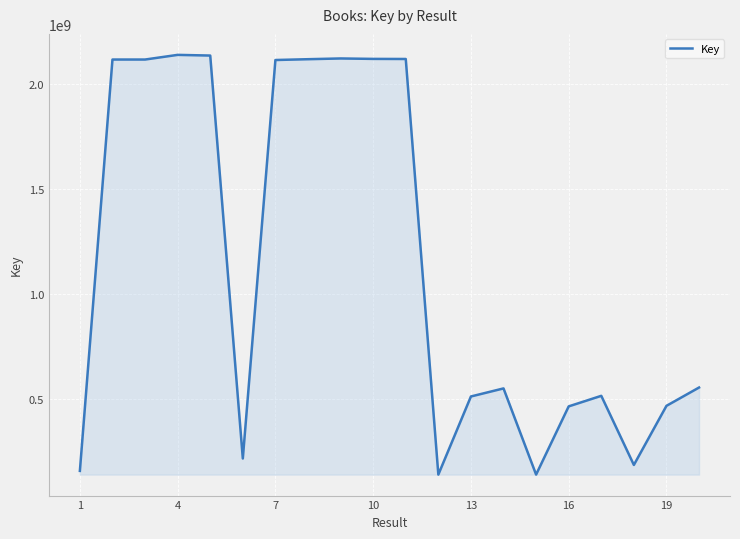

Does the chart have visible grid lines?

Yes